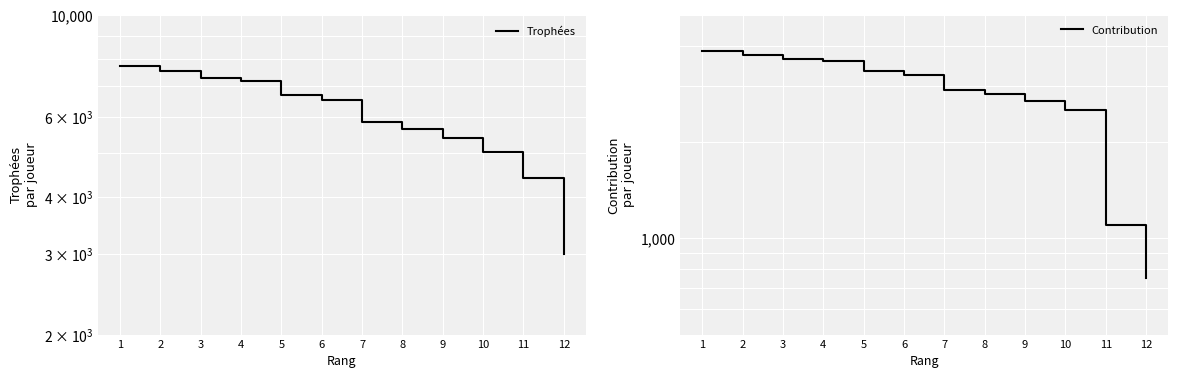

How many lines are shown in the chart?

2